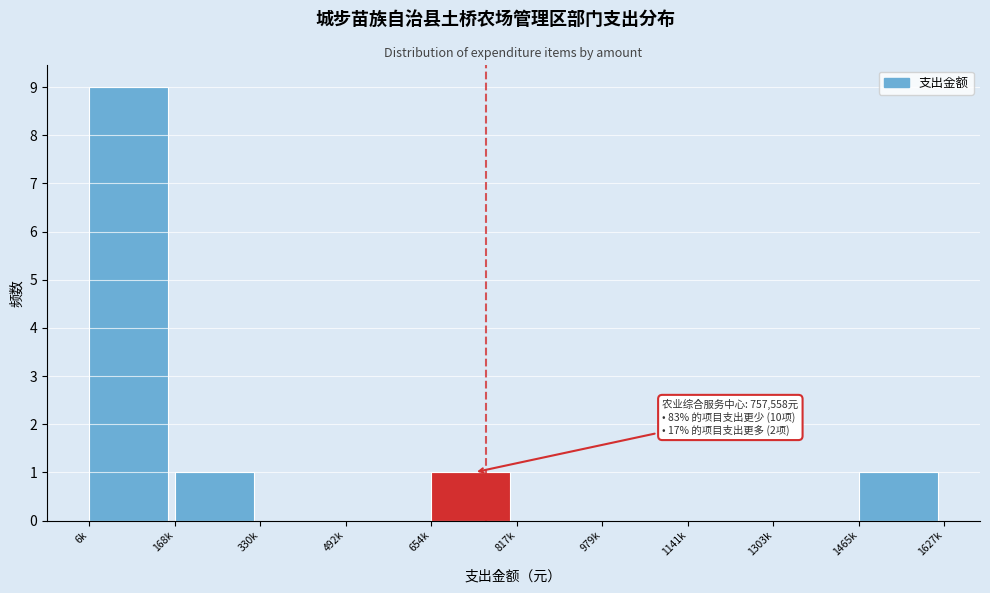

Reading left to right, list all the values displayed in this chart.

6k=9	168k=1	330k=0	492k=0	654k=1	817k=0	979k=0	1141k=0	1303k=0	1465k=1